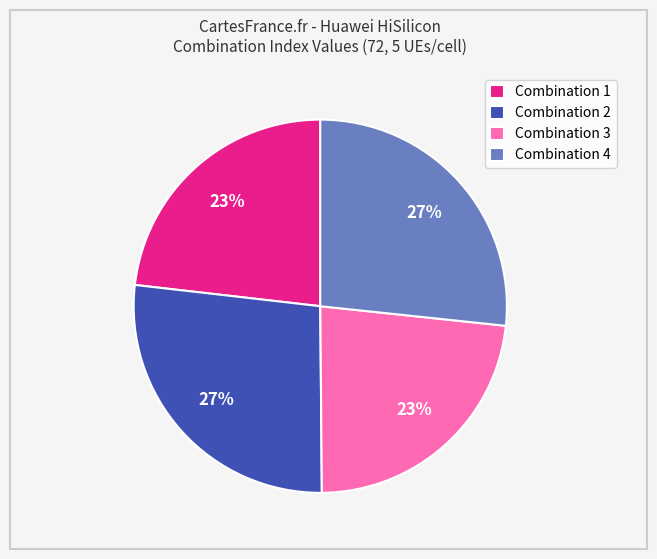

Does any single category account for the majority?

No